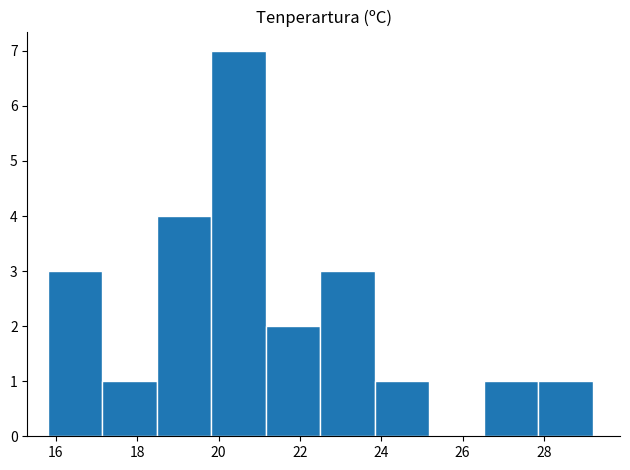

What is the height of the bar covering 26.52 to 27.86 on the x-axis? Neither the bar edges nor the heights are printed on the chart, so give them approximately, as read against the axes.

1